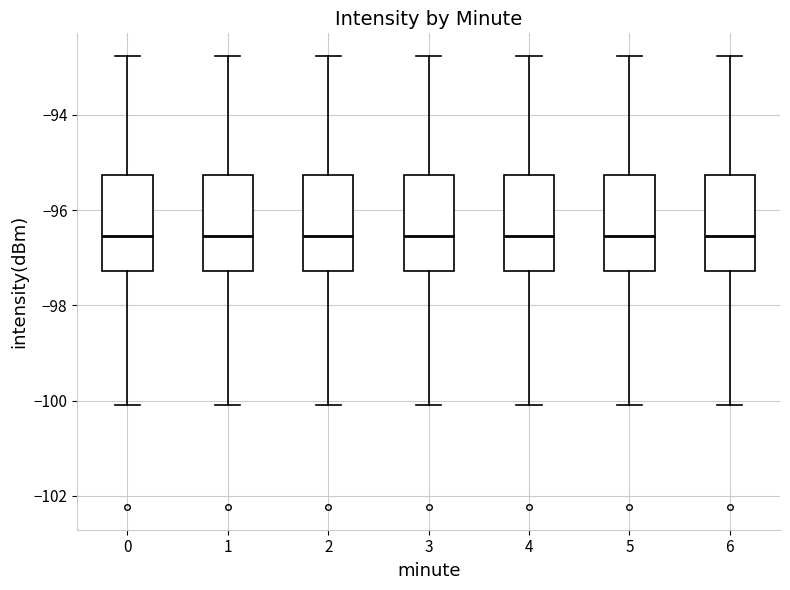

Reading left to right, read every box against the y-axis: the position of its median line, the range the box covers, and the ends of its whiskers. The values are not printed on the chart, so give them approximately, as read against the axis.

0: median -96.6, box -97.2 to -95.2, whiskers -100.0 to -92.8
1: median -96.6, box -97.2 to -95.2, whiskers -100.0 to -92.8
2: median -96.6, box -97.2 to -95.2, whiskers -100.0 to -92.8
3: median -96.6, box -97.2 to -95.2, whiskers -100.0 to -92.8
4: median -96.6, box -97.2 to -95.2, whiskers -100.0 to -92.8
5: median -96.6, box -97.2 to -95.2, whiskers -100.0 to -92.8
6: median -96.6, box -97.2 to -95.2, whiskers -100.0 to -92.8